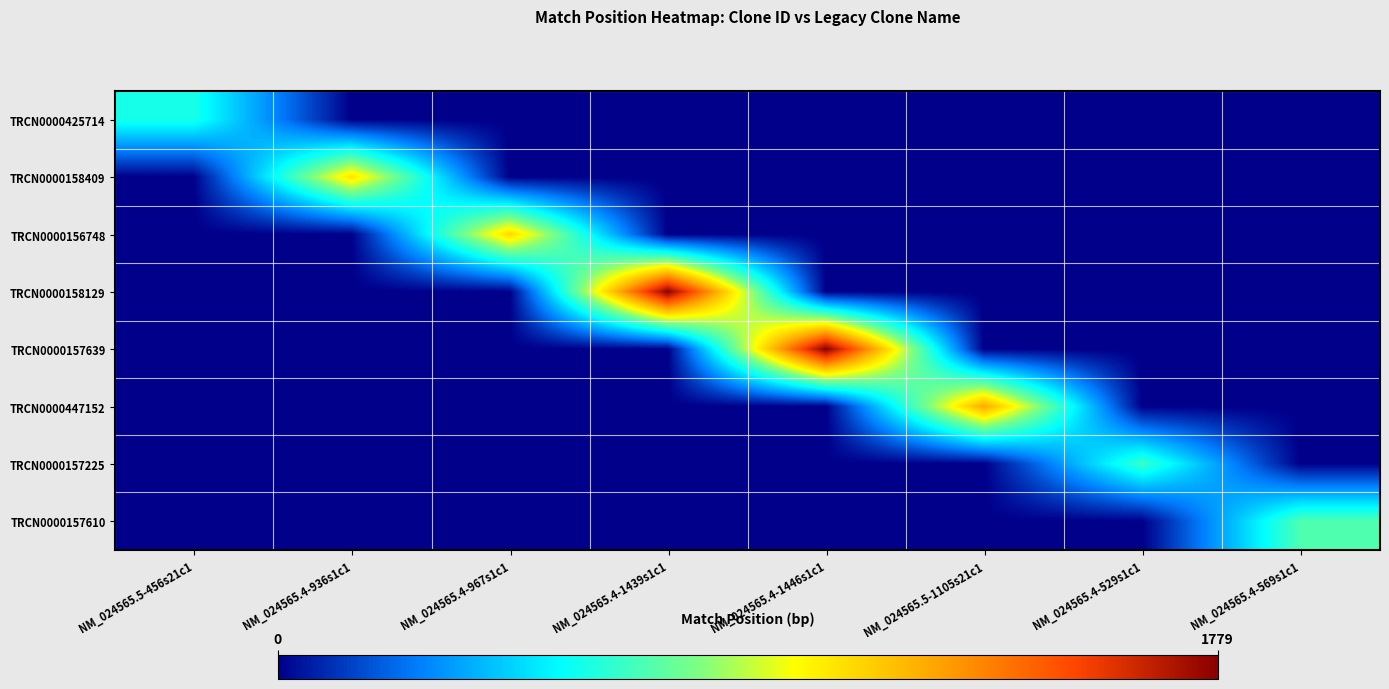

Rank the series at NM_024565.4-936s1c1 from highest to lowest value.

TRCN0000158409, TRCN0000425714, TRCN0000156748, TRCN0000158129, TRCN0000157639, TRCN0000447152, TRCN0000157225, TRCN0000157610